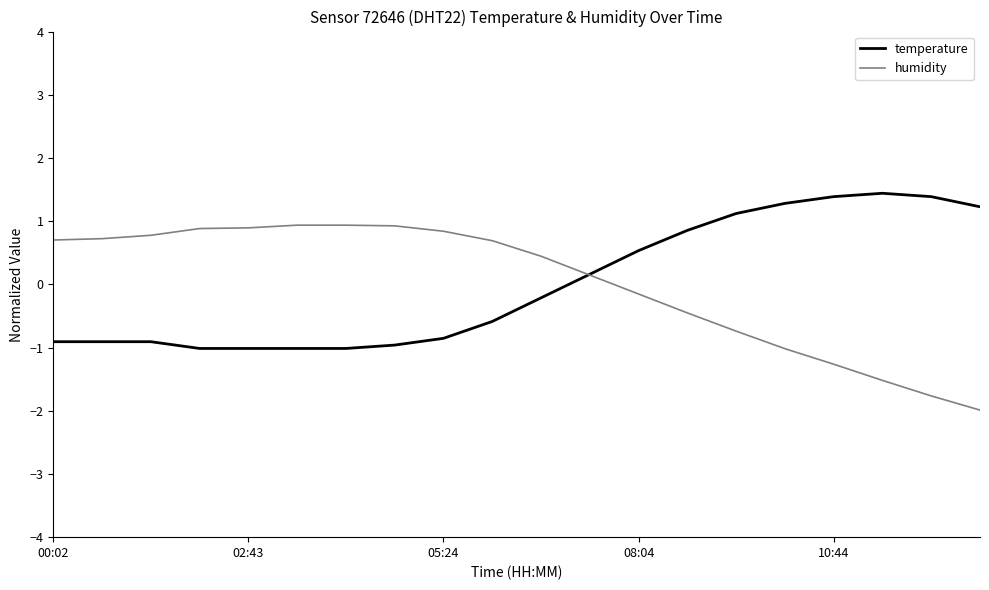

What is the maximum value shown in the chart?

1.4